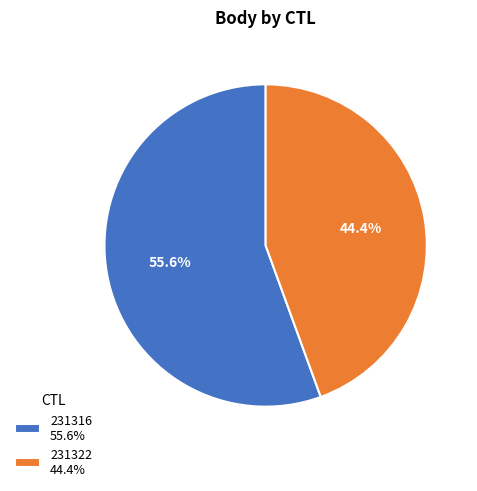

Count the number of slices in the pie.

2